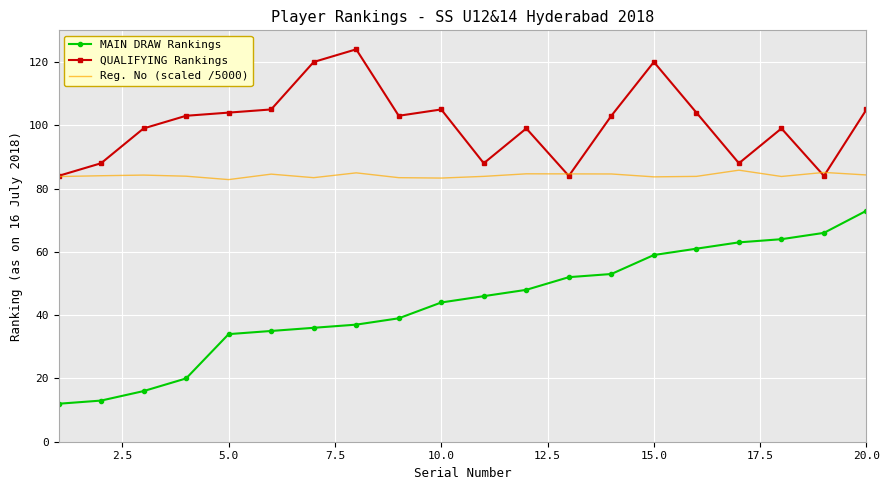

Rank the series by their maximum value, from highest to lowest.

QUALIFYING Rankings, Reg. No (scaled /5000), MAIN DRAW Rankings